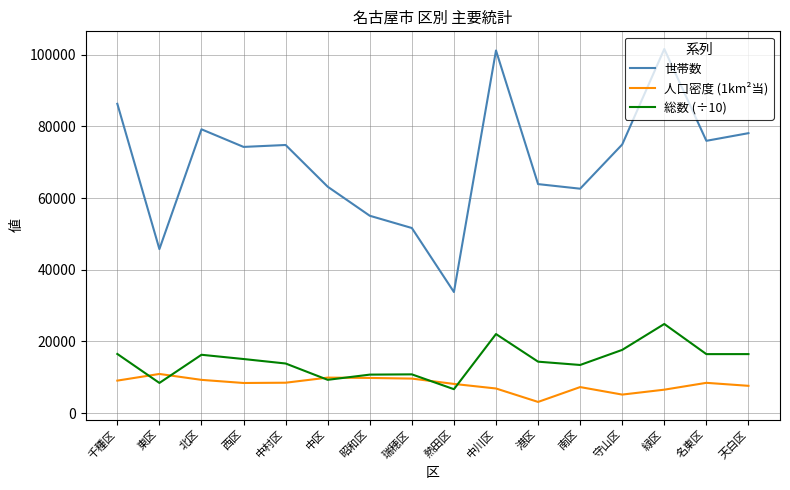

Which series has the widest spread of values?

世帯数